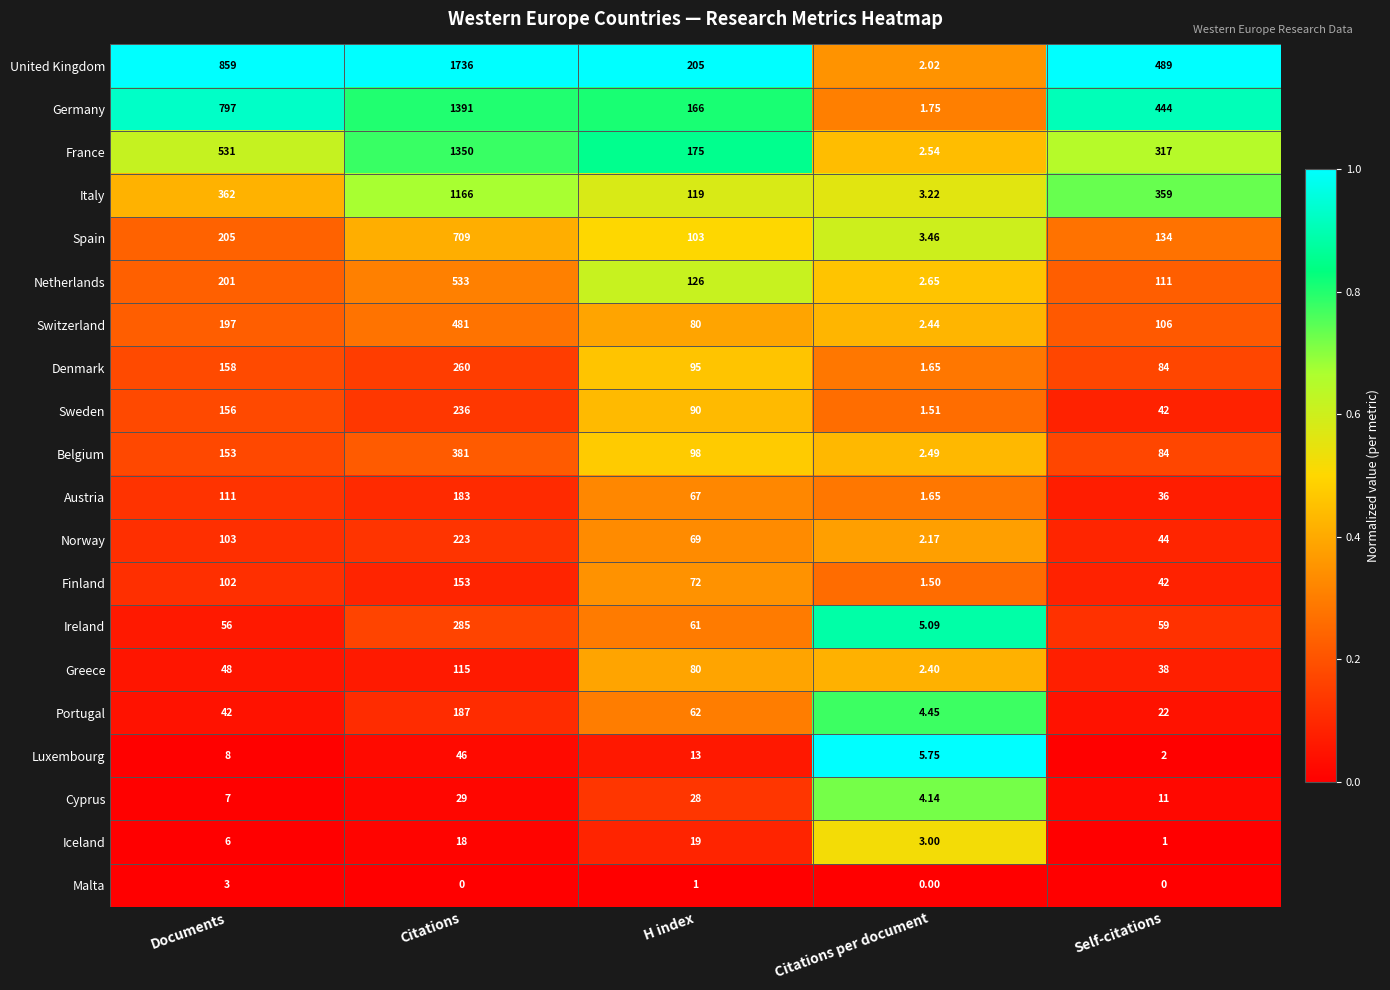

At which label does Austria reach its minimum?

Citations per document